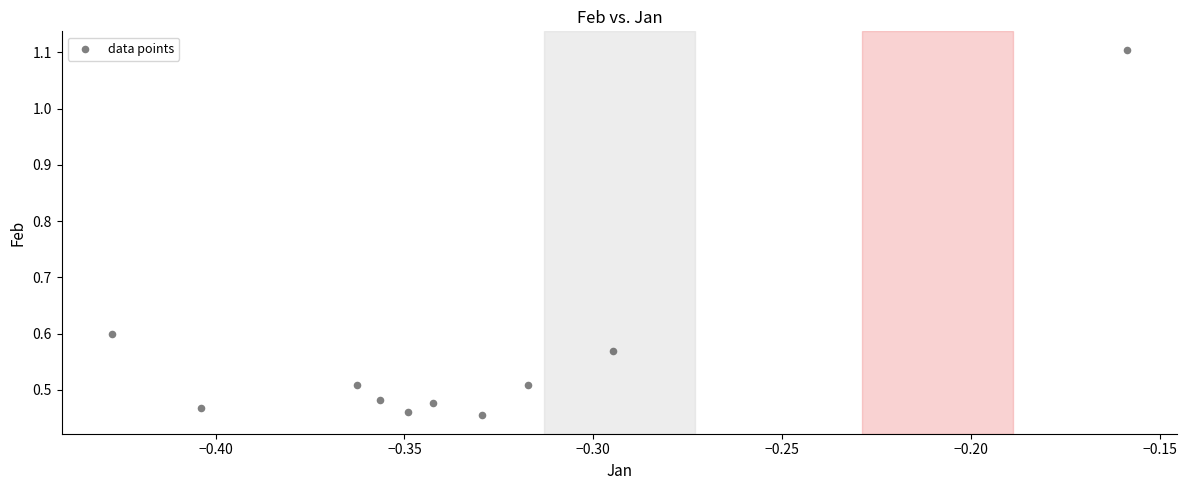

What is the range of Y values (max minus min)?

0.7